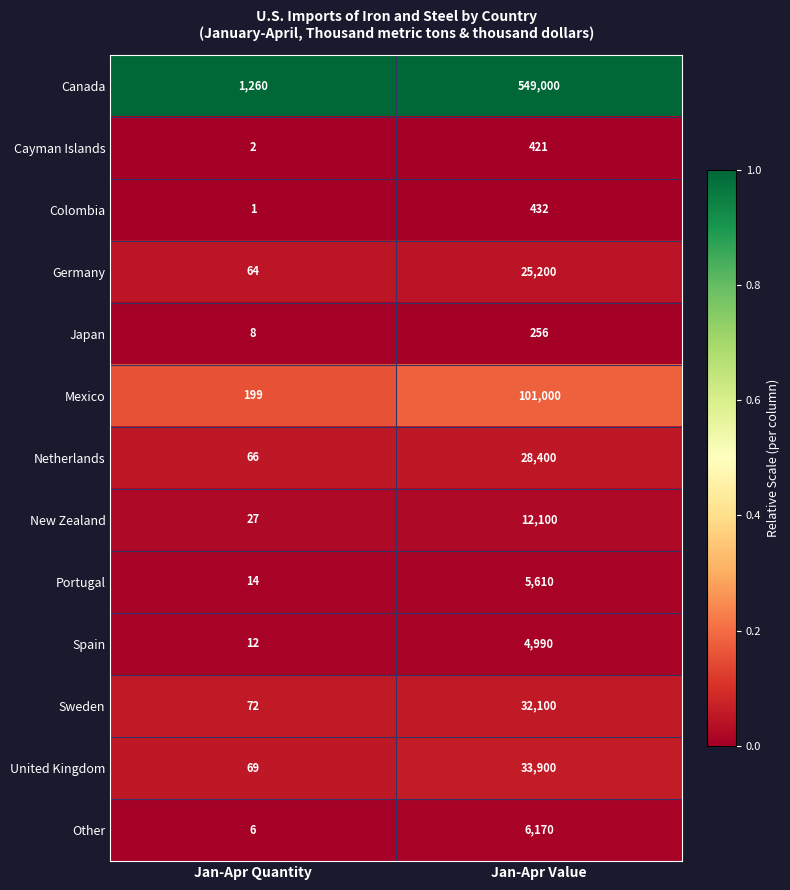

Reading left to right, what are all the values shown in this chart?

Canada: Jan-Apr Quantity=1260	Jan-Apr Value=549000
Cayman Islands: Jan-Apr Quantity=2	Jan-Apr Value=421
Colombia: Jan-Apr Quantity=1	Jan-Apr Value=432
Germany: Jan-Apr Quantity=64	Jan-Apr Value=25200
Japan: Jan-Apr Quantity=8	Jan-Apr Value=256
Mexico: Jan-Apr Quantity=199	Jan-Apr Value=101000
Netherlands: Jan-Apr Quantity=66	Jan-Apr Value=28400
New Zealand: Jan-Apr Quantity=27	Jan-Apr Value=12100
Portugal: Jan-Apr Quantity=14	Jan-Apr Value=5610
Spain: Jan-Apr Quantity=12	Jan-Apr Value=4990
Sweden: Jan-Apr Quantity=72	Jan-Apr Value=32100
United Kingdom: Jan-Apr Quantity=69	Jan-Apr Value=33900
Other: Jan-Apr Quantity=6	Jan-Apr Value=6170